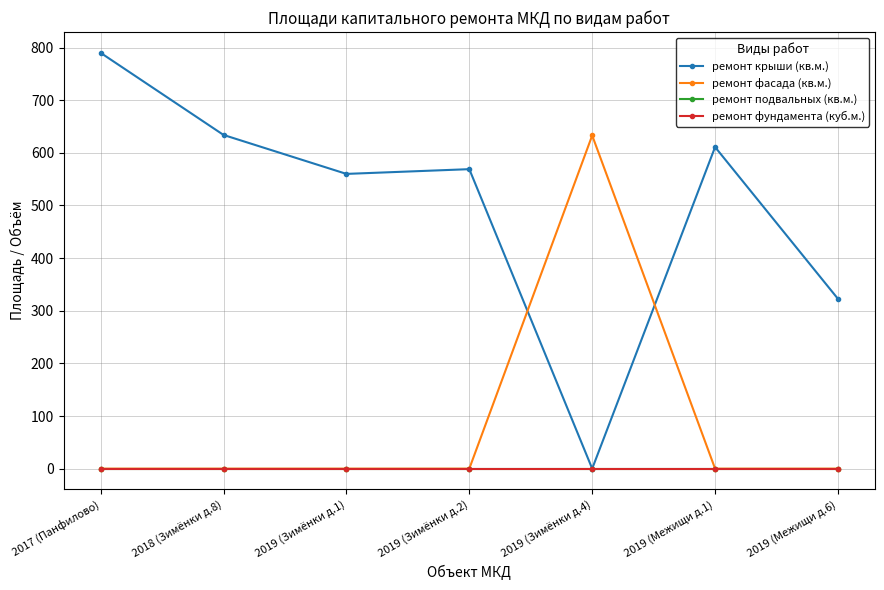

Rank the series at 2019 (Зимёнки д.2) from highest to lowest value.

ремонт крыши (кв.м.), ремонт фасада (кв.м.), ремонт подвальных (кв.м.), ремонт фундамента (куб.м.)